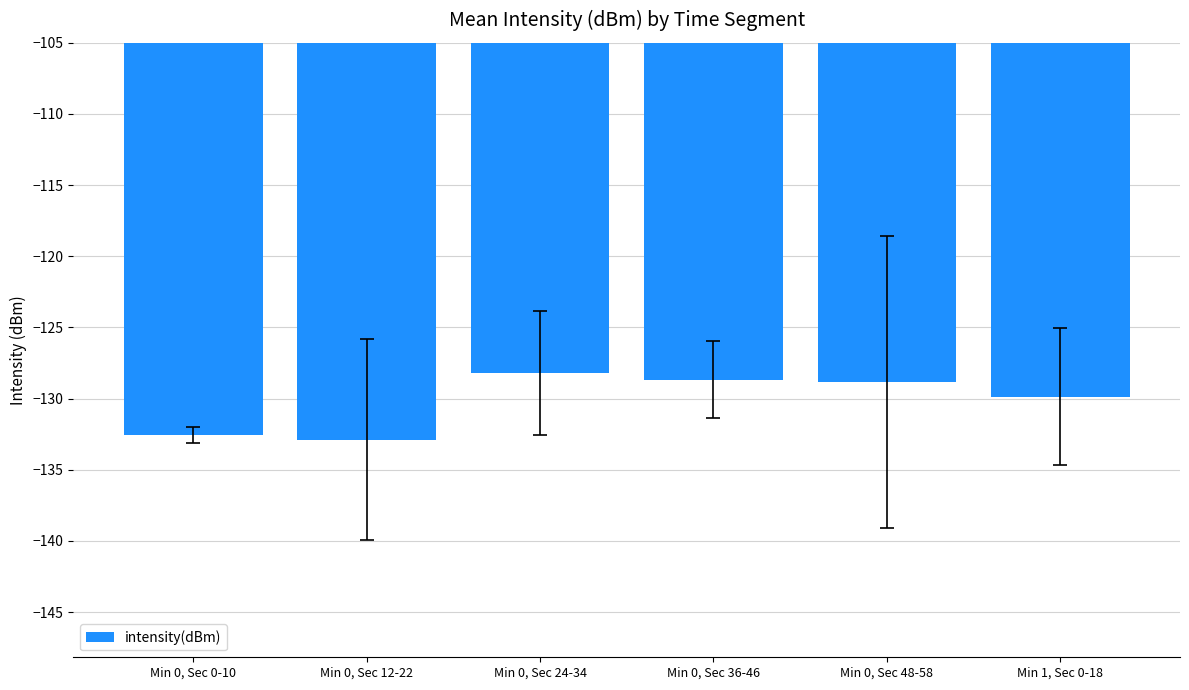

Which has a higher value, Min 0, Sec 48-58 or Min 1, Sec 0-18?

Min 0, Sec 48-58